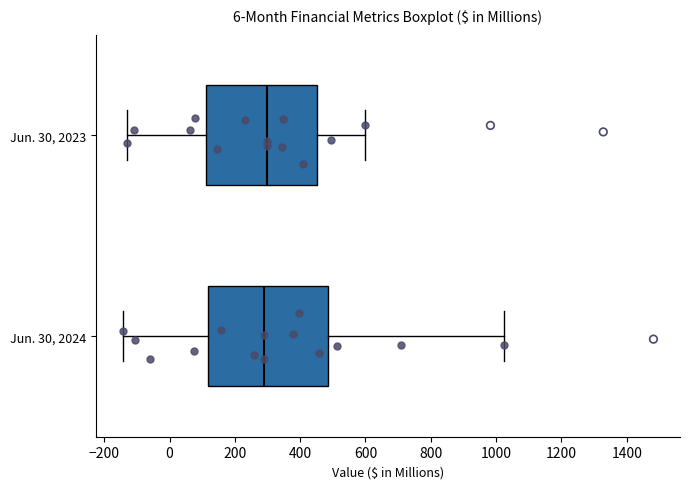

Where does the right whisker of the box for Jun. 30, 2024 end on the x-axis? The values are not printed on the chart, so give them approximately, as read against the axis.

1020